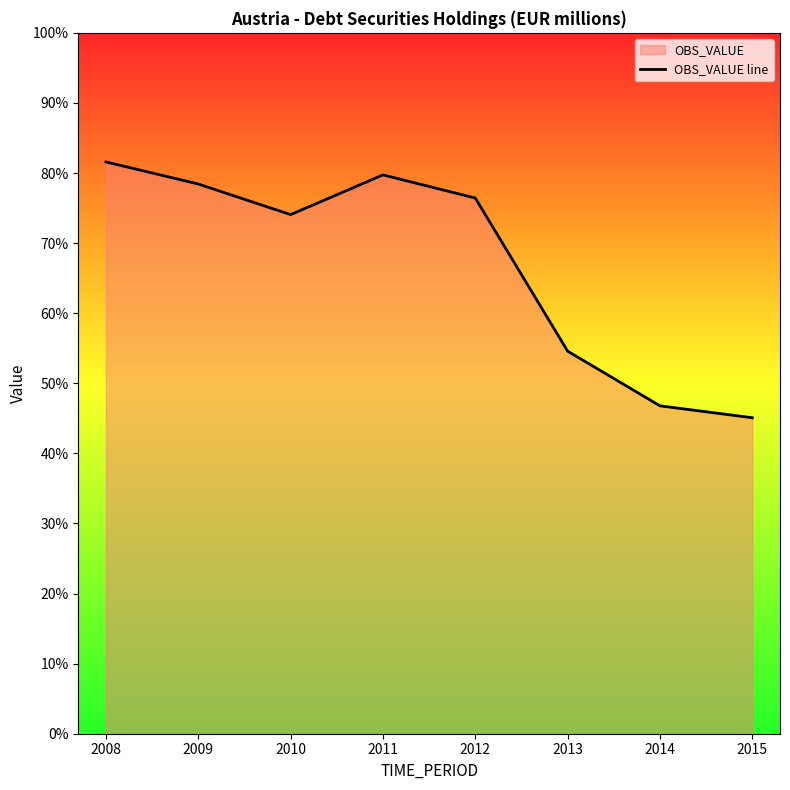

Rank the categories by value from lowest to highest.

2015, 2014, 2013, 2010, 2012, 2009, 2011, 2008